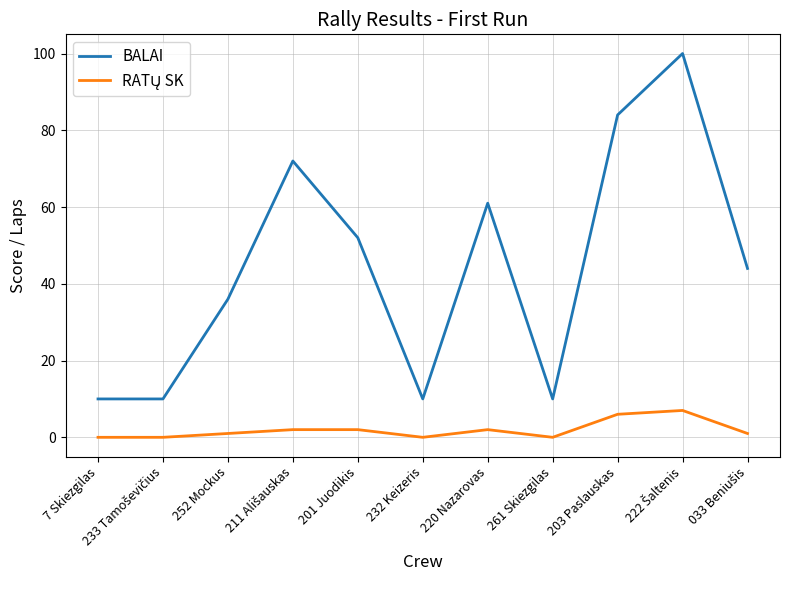

Which series has the widest spread of values?

BALAI